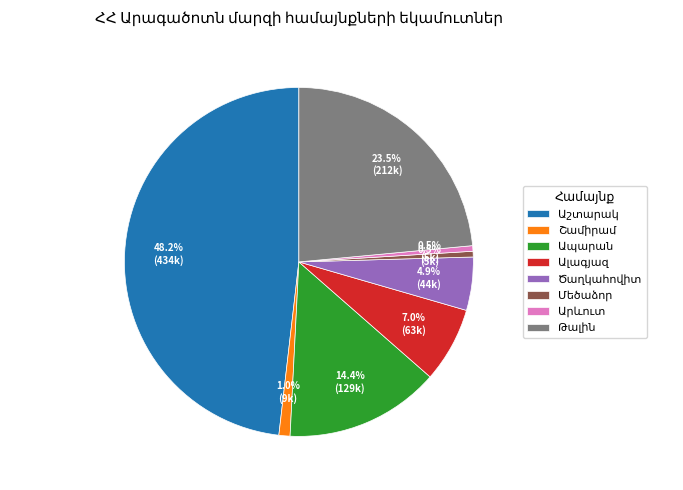

Does any single category account for the majority?

No